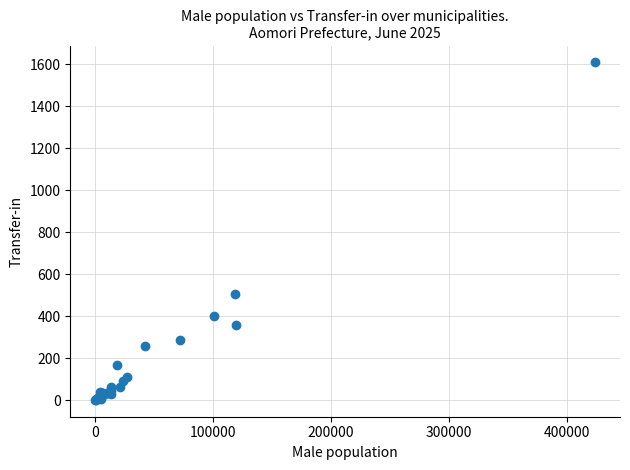

What Y value in the scatter plot is closest to 804?

503